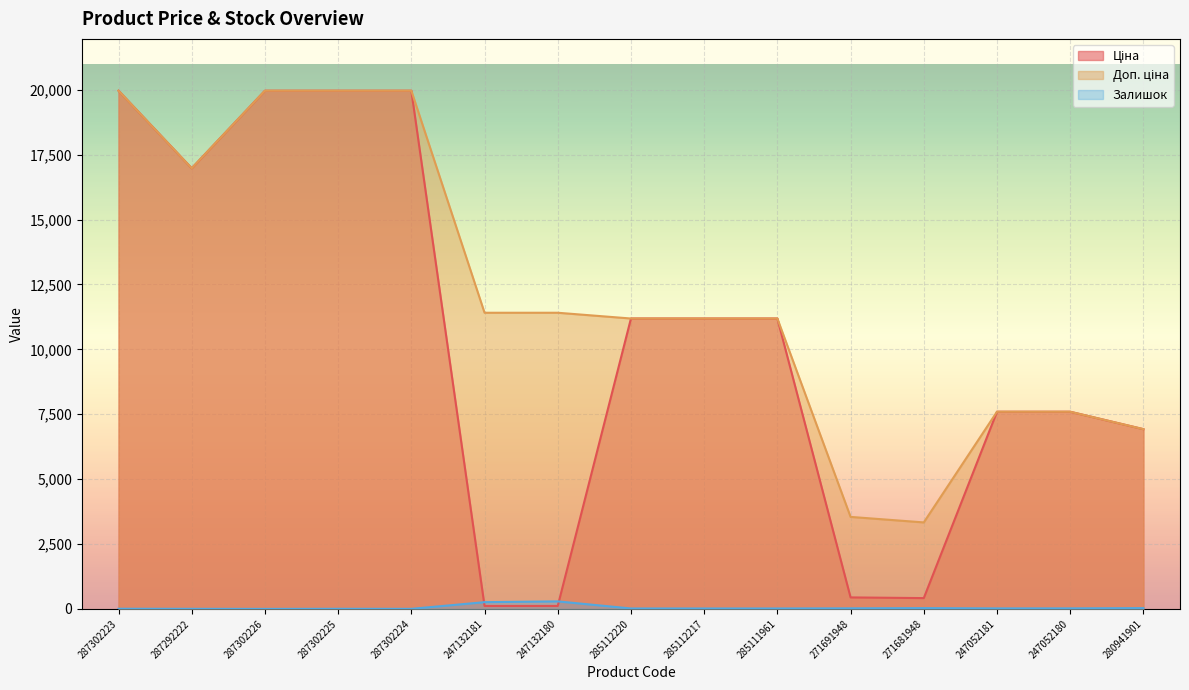

How many data points does each series have?

15